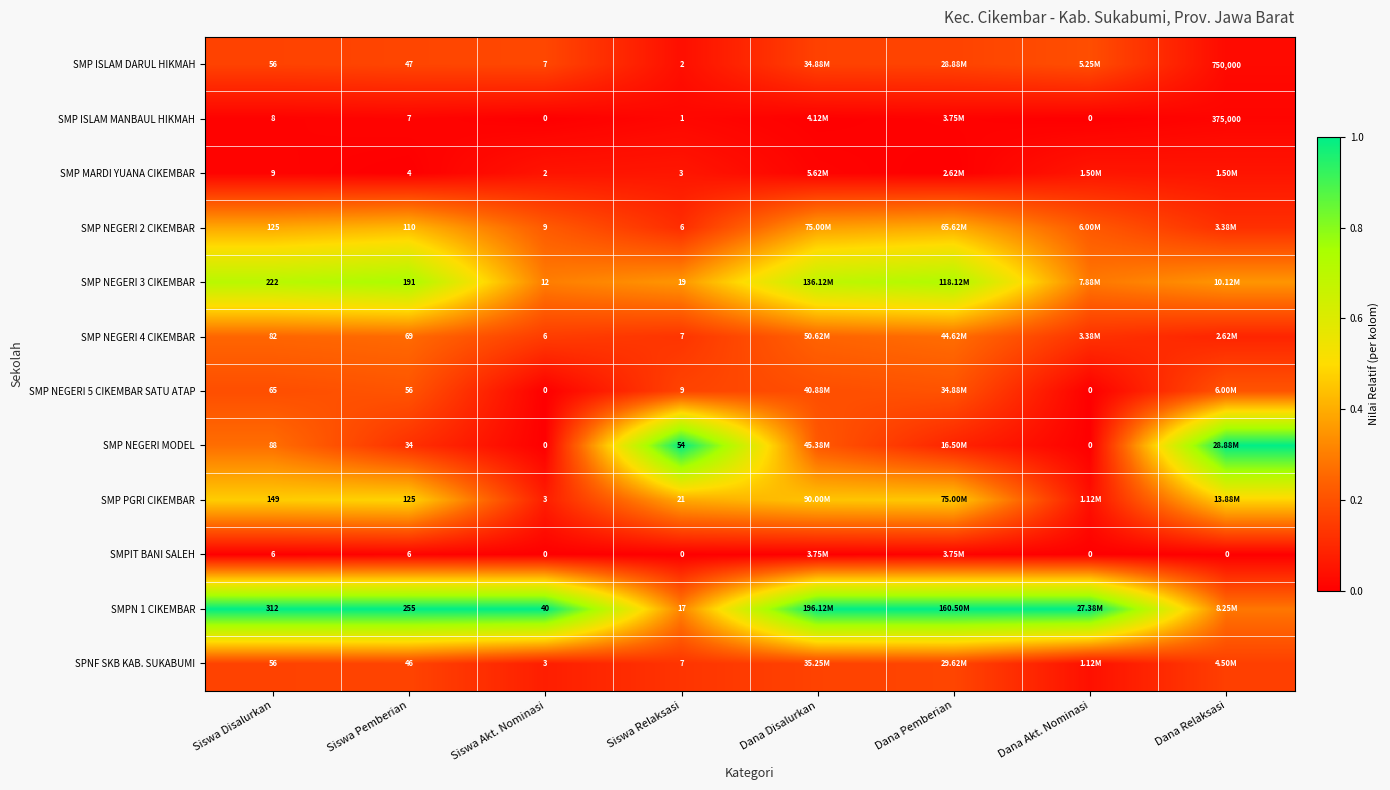

Is the value of SMP MARDI YUANA CIKEMBAR at Siswa Pemberian greater than the value of SMP ISLAM DARUL HIKMAH at Siswa Akt. Nominasi?

No